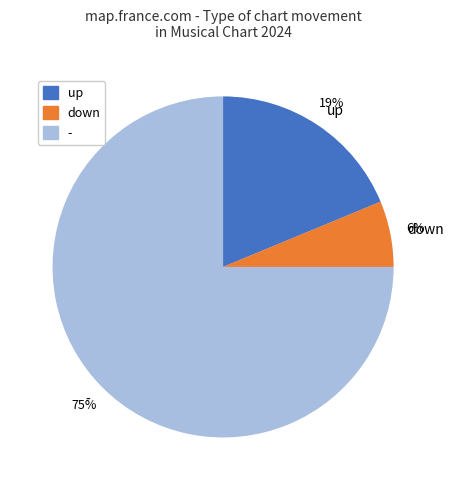

How much of the chart is everything except up?

81.2%